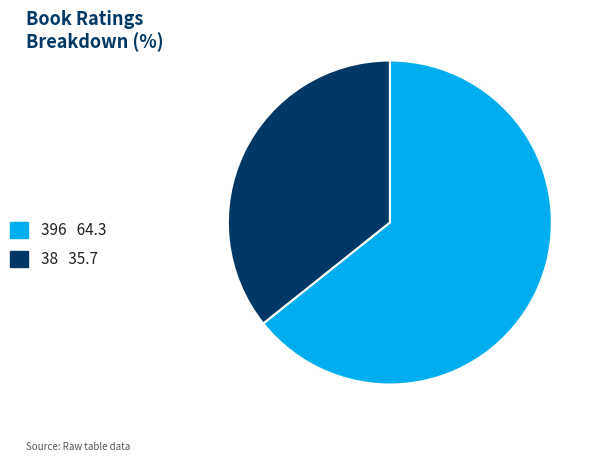

What is the ratio of the value at 38 to the value at 396?

0.6